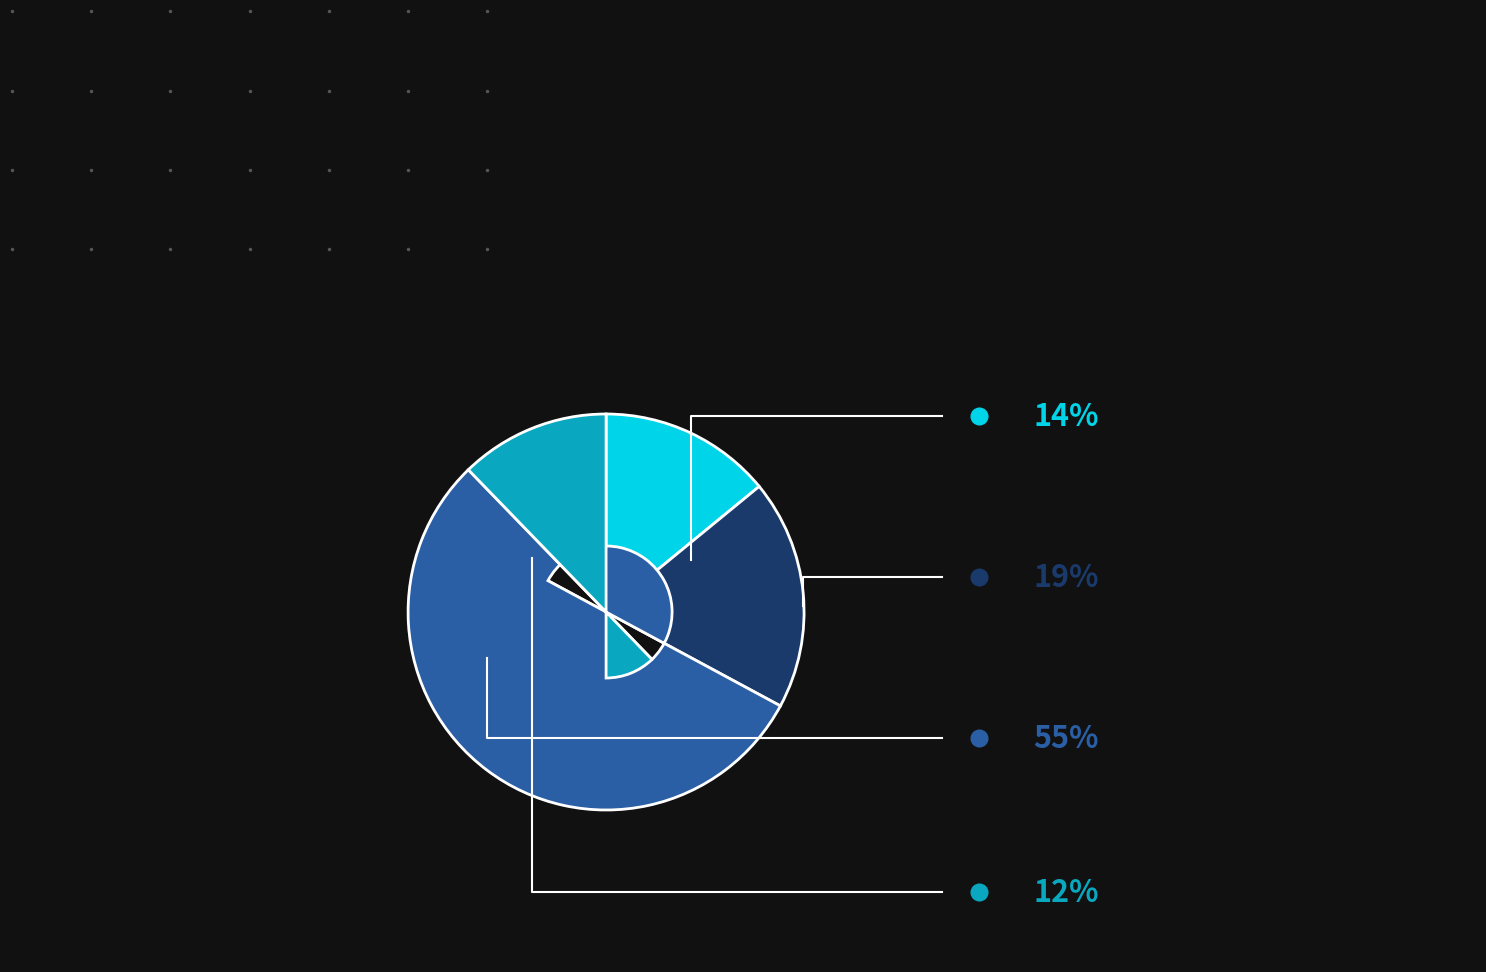

Does any single category account for the majority?

Yes